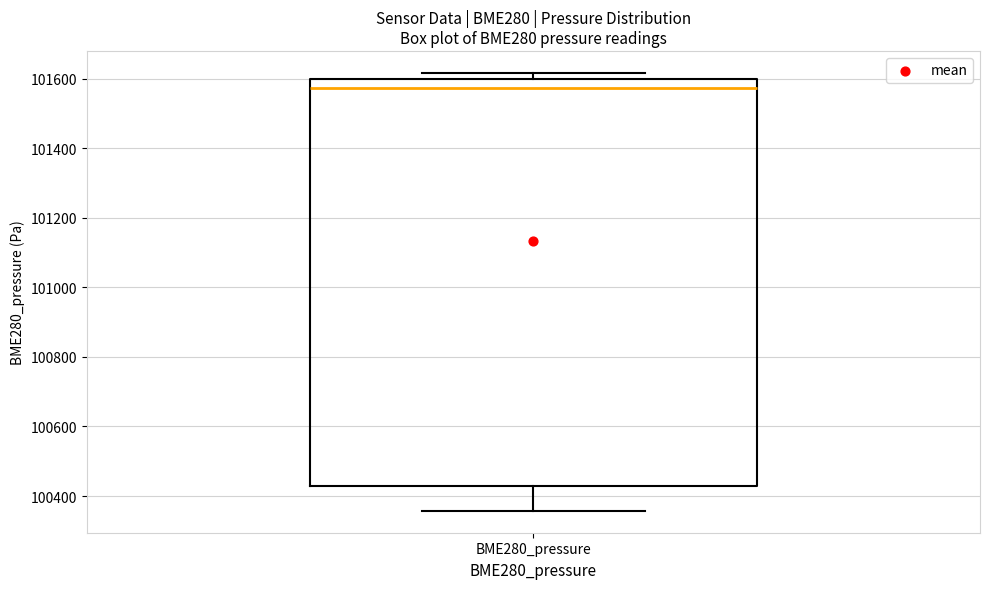

Where does the lower whisker of the box for BME280_pressure end on the y-axis? The values are not printed on the chart, so give them approximately, as read against the axis.

100360